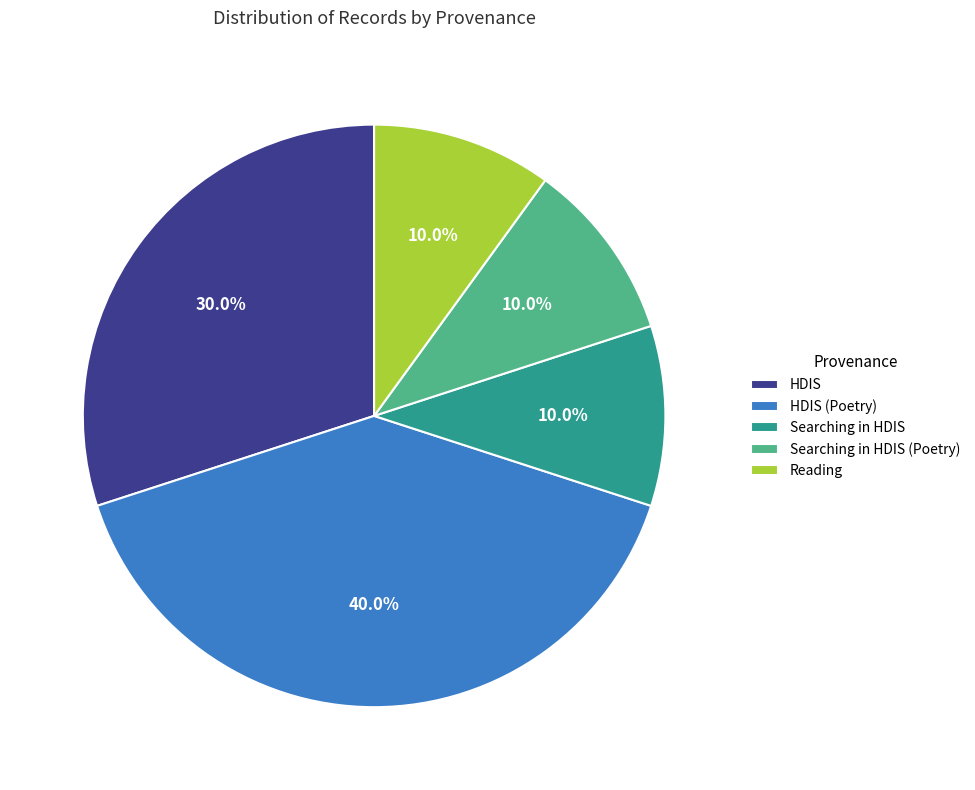

What percentage do HDIS (Poetry) and HDIS together represent?

70.0%